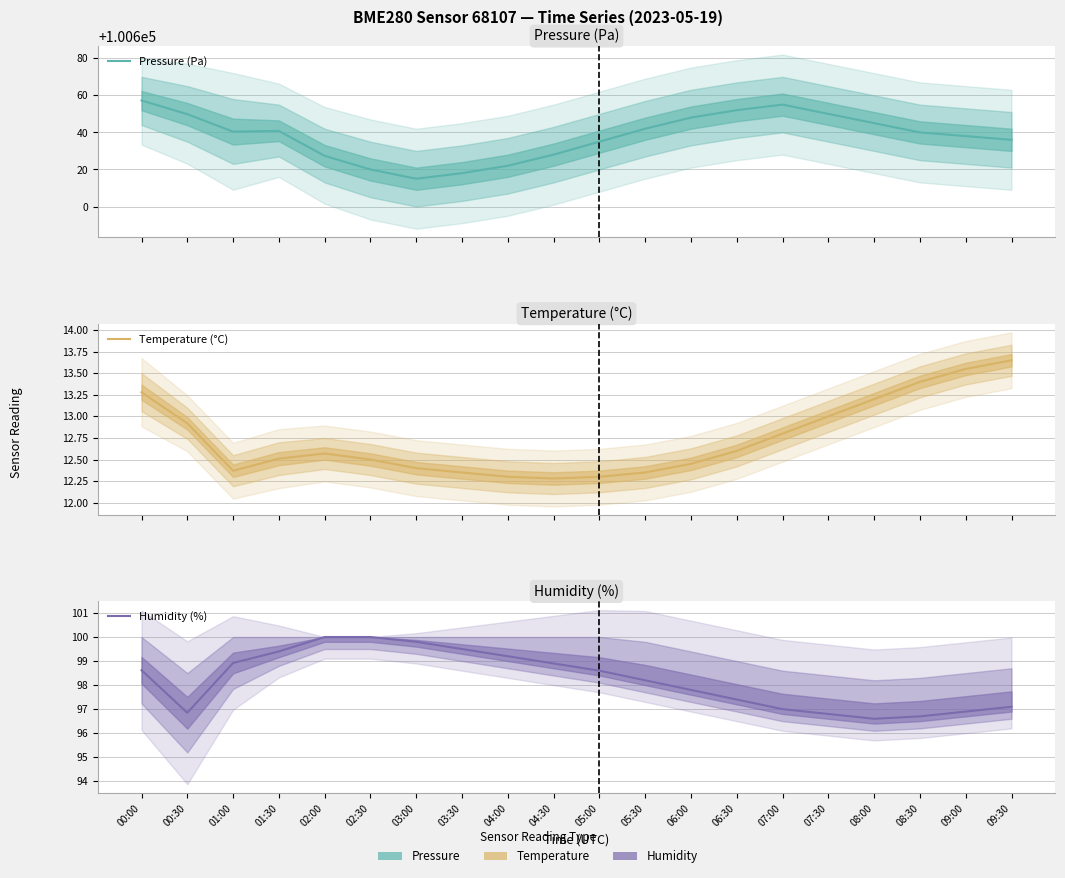

Is the value of Humidity (%) at 08:00 greater than the value of Pressure (Pa) at 04:00?

No